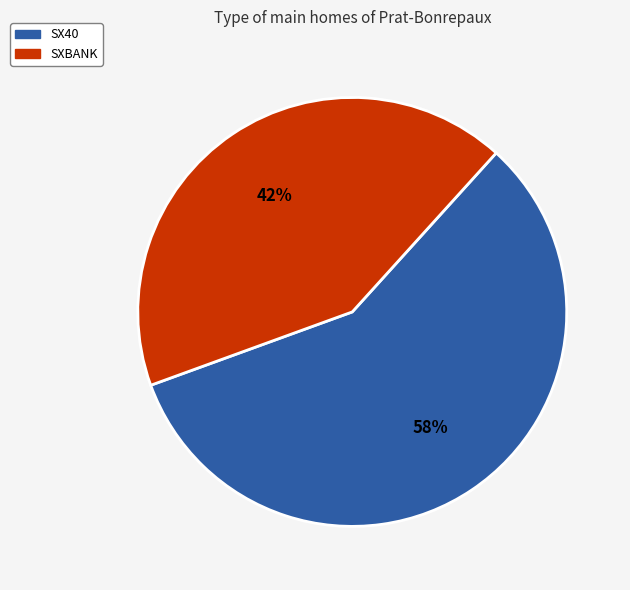

Between SXBANK and SX40, which is larger?

SX40